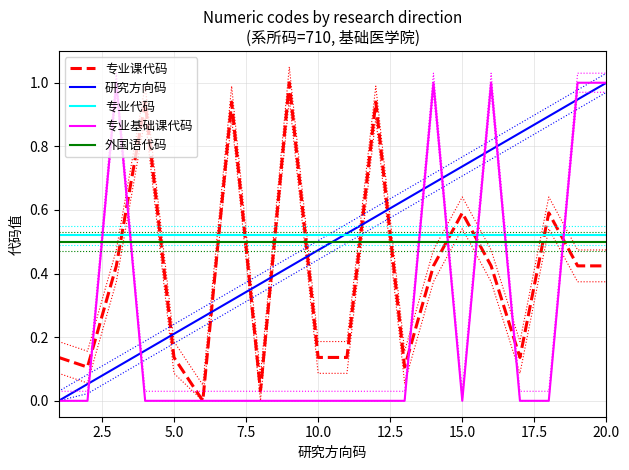

What are all the series names shown in the legend?

专业课代码, 研究方向码, 专业代码, 专业基础课代码, 外国语代码